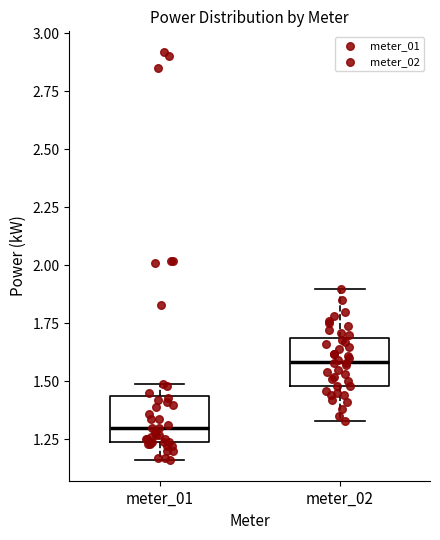

Reading left to right, transcribe this box plot: for each box, give where its median line is, the range the box spans, and where its two whiskers end, as read against the y-axis. The values are not printed on the chart, so give them approximately, as read against the axis.

meter_01: median 1.30, box 1.25 to 1.45, whiskers 1.15 to 1.50
meter_02: median 1.60, box 1.50 to 1.70, whiskers 1.35 to 1.90